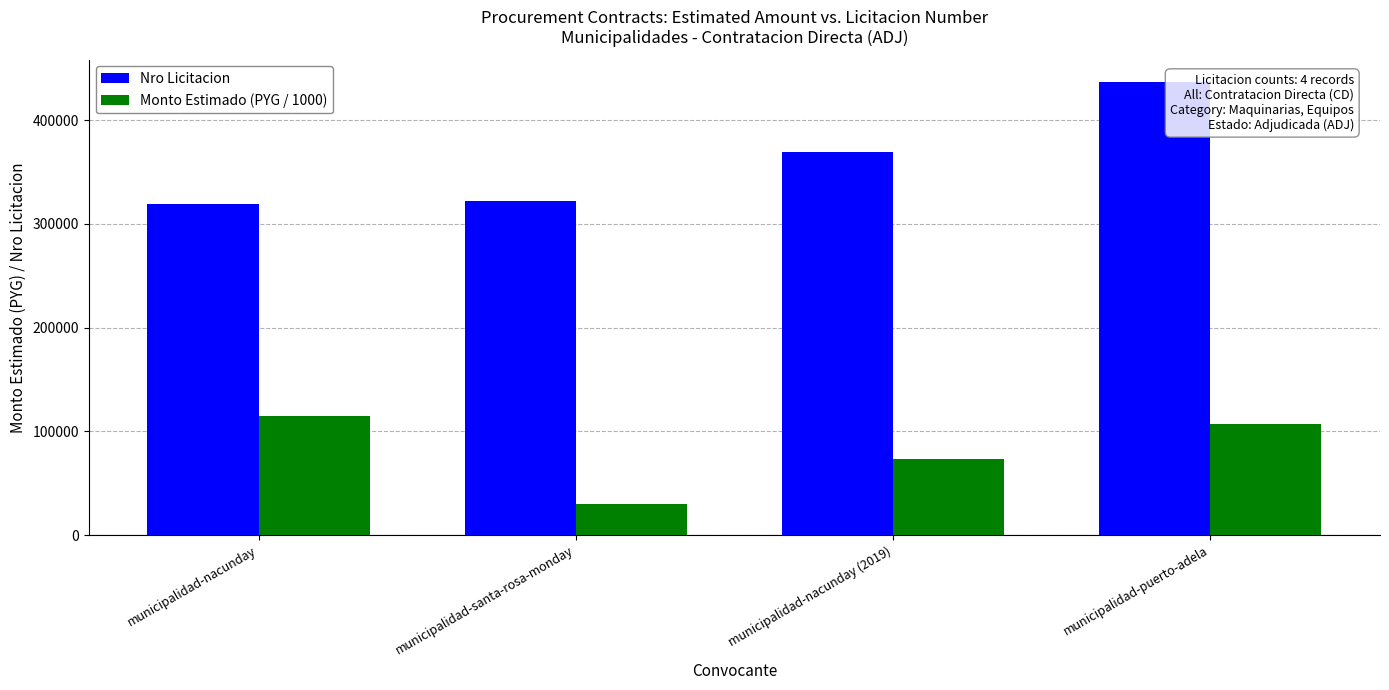

Rank the series by their average value, from highest to lowest.

Nro Licitacion, Monto Estimado (PYG / 1000)